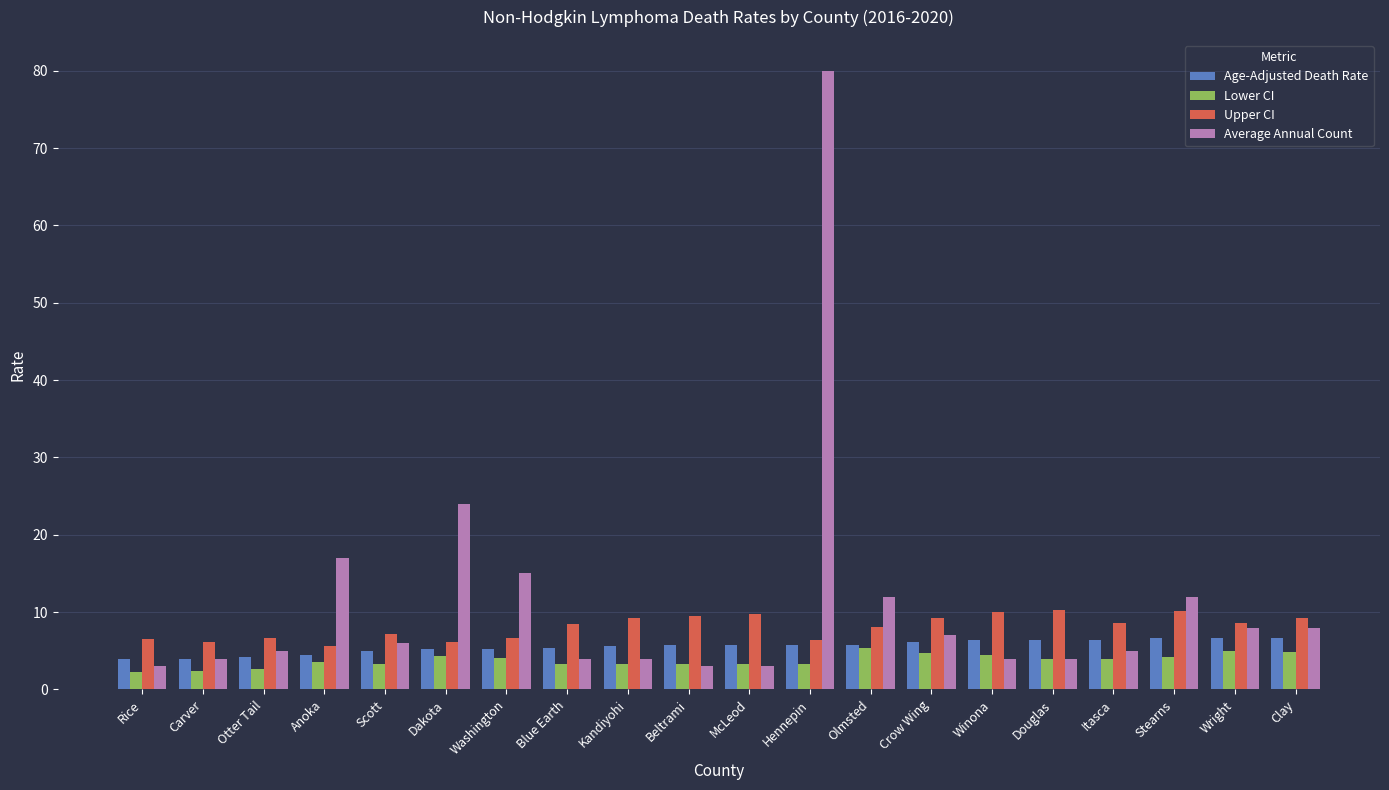

What is the difference between the second highest and minimum values in the Age-Adjusted Death Rate series?

2.7